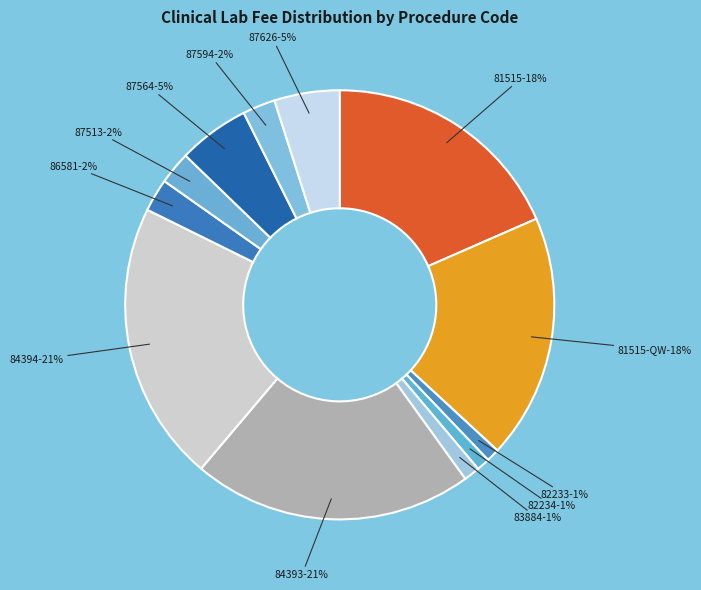

Which slice is the smallest?

82233